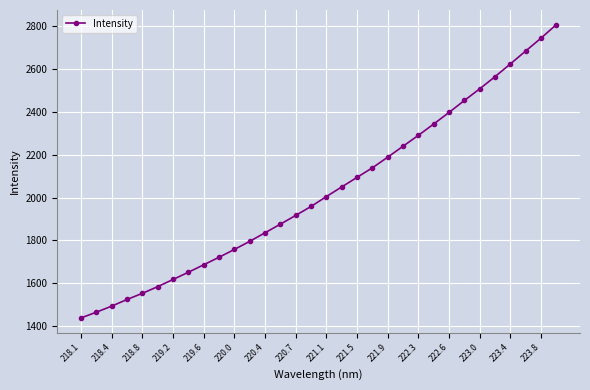

True or false: the data has more than 2 interior local peaks.

False